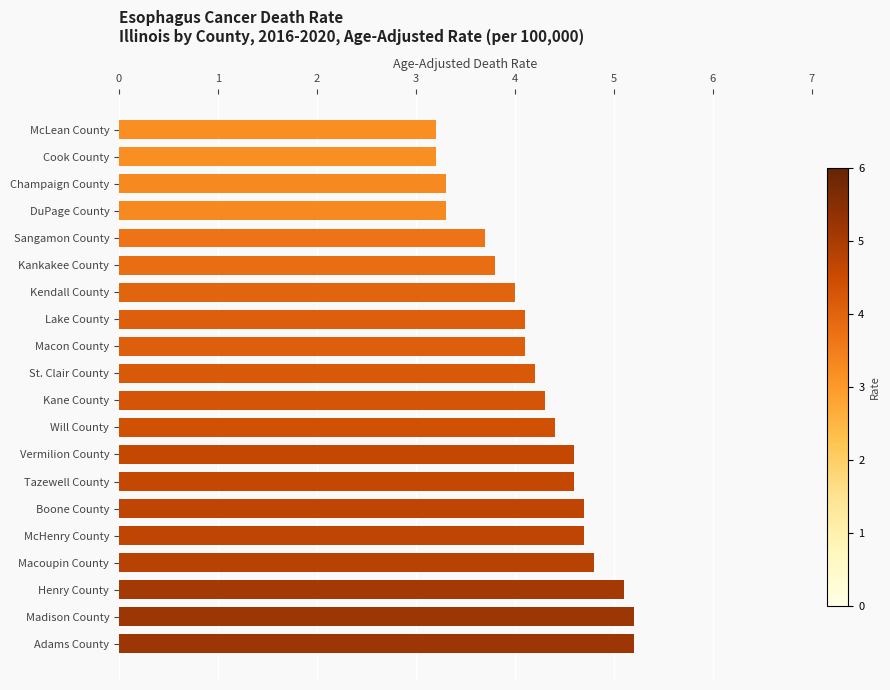

Are the bars grouped side by side (vs. stacked)?

No